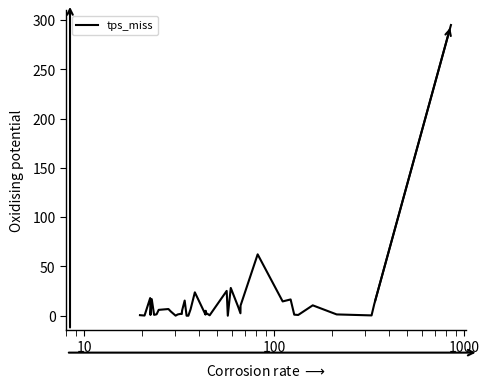

What is the difference between the maximum and minimum values?

294.9